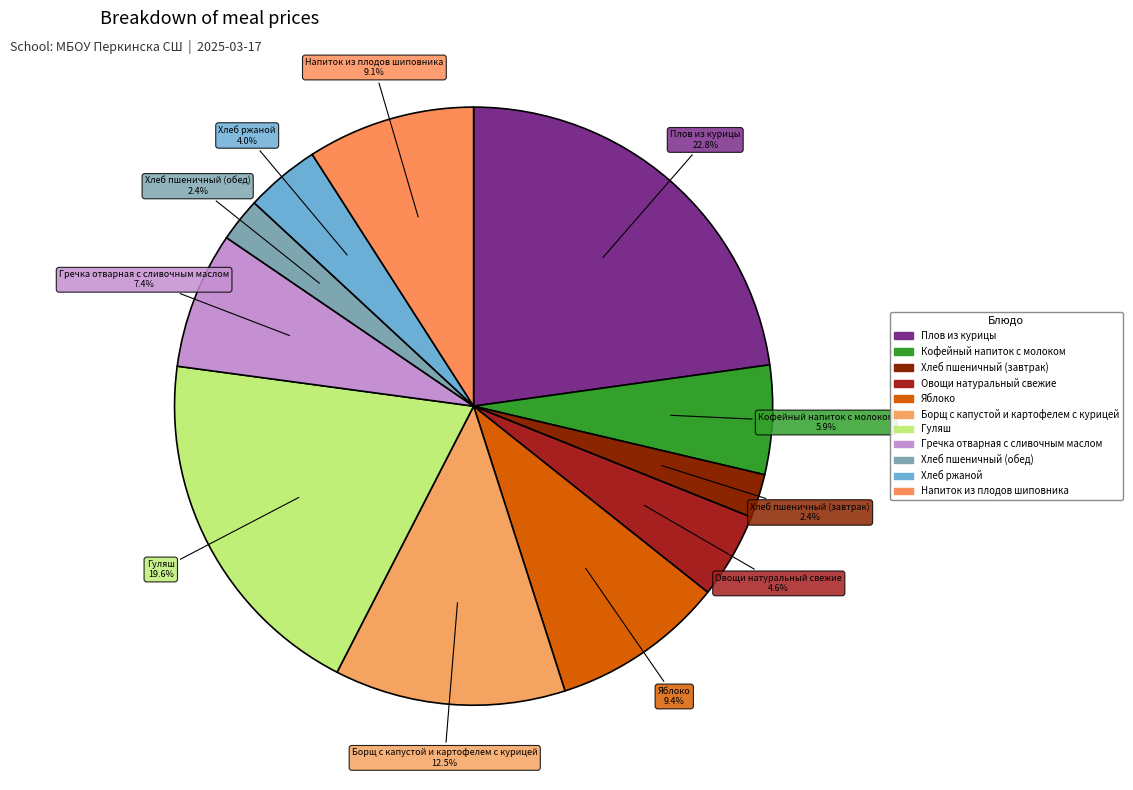

Does any single category account for the majority?

No